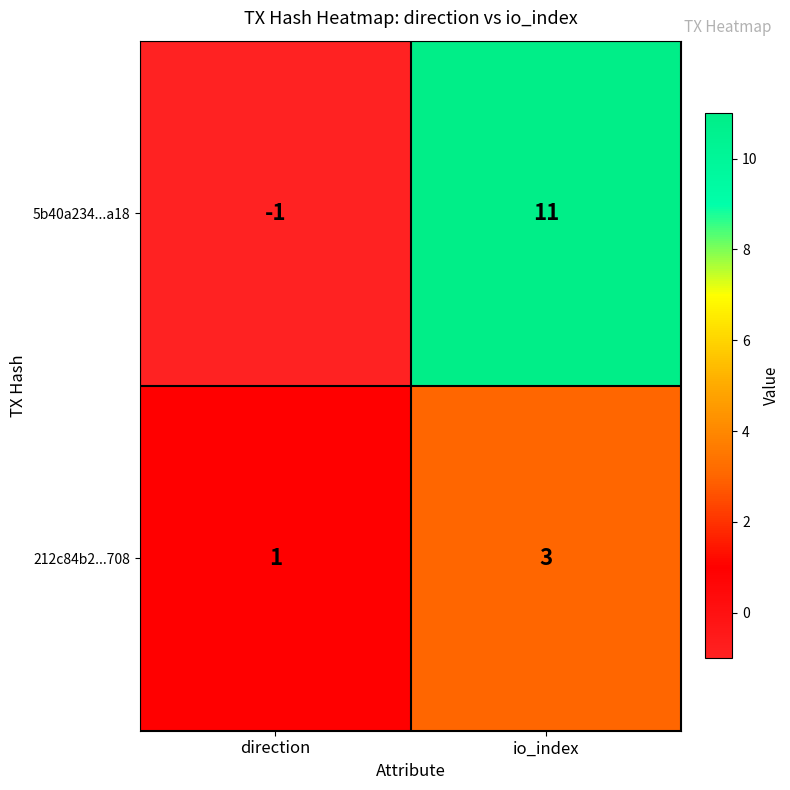

What is the sum of the 5b40a234...a18 values at io_index and direction?

10